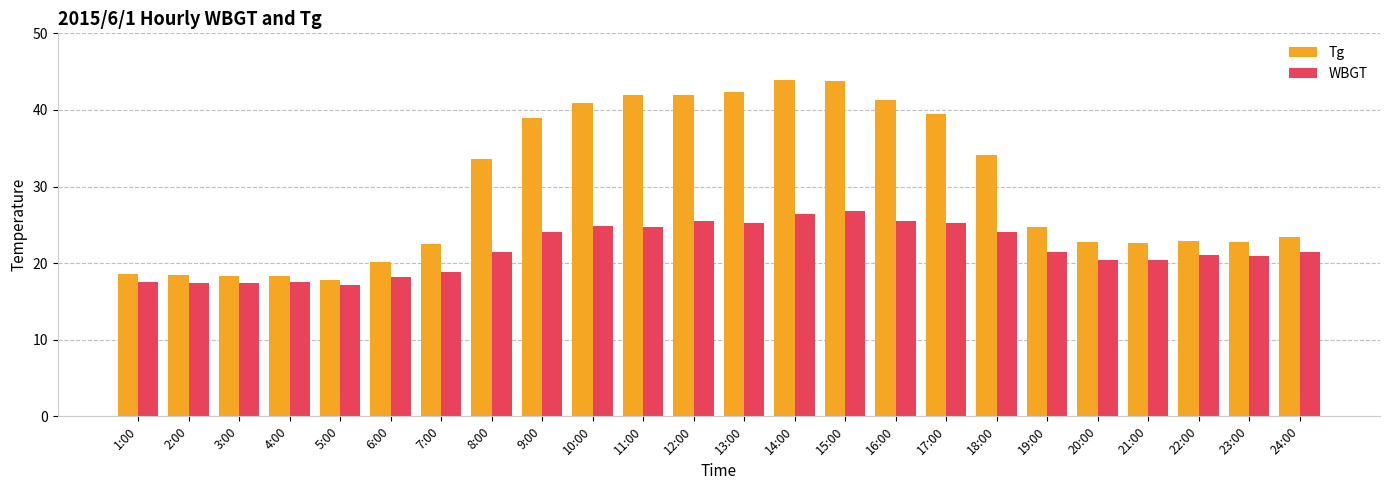

What is the total value across all series at 19:00?

46.1